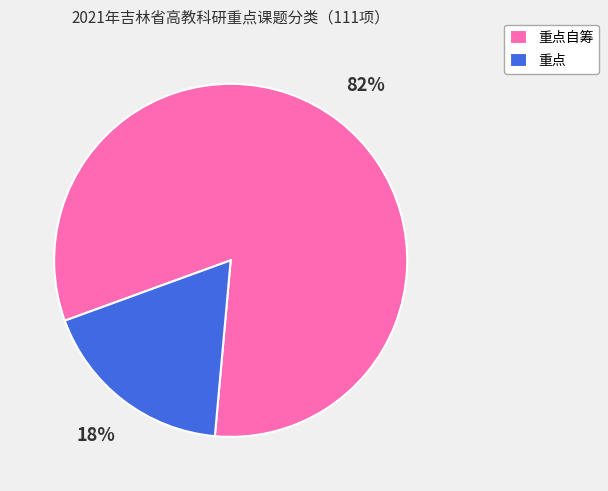

Do 重点自筹 and 重点 together represent more than half of the pie?

Yes